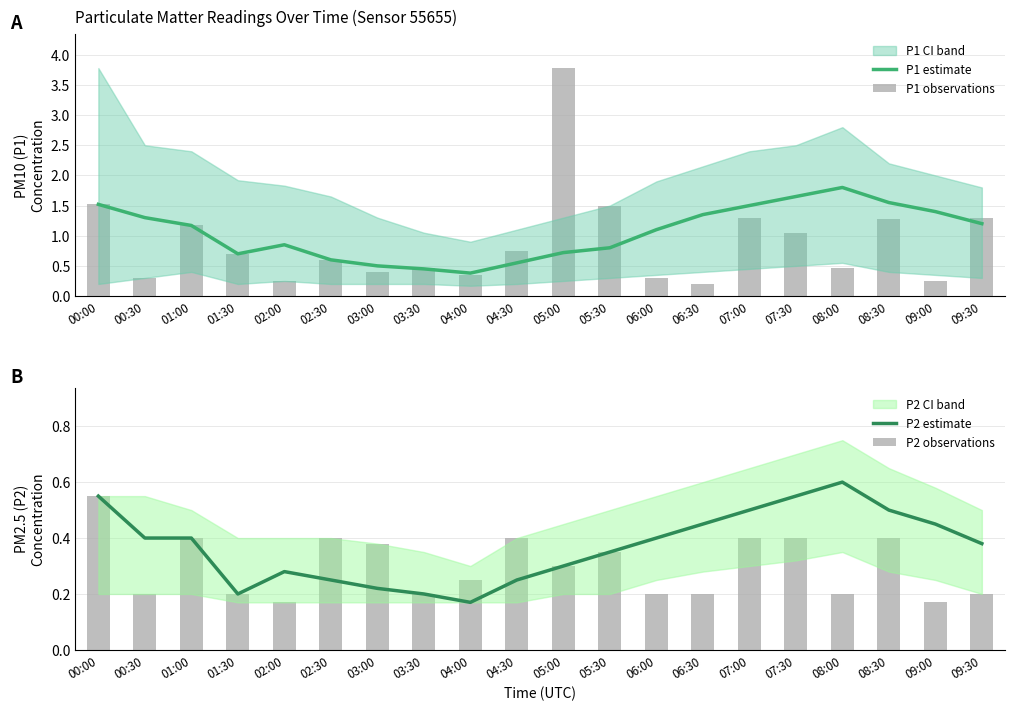

Rank the series by their maximum value, from lowest to highest.

P2 observations, P2 estimate, P1 estimate, P1 observations